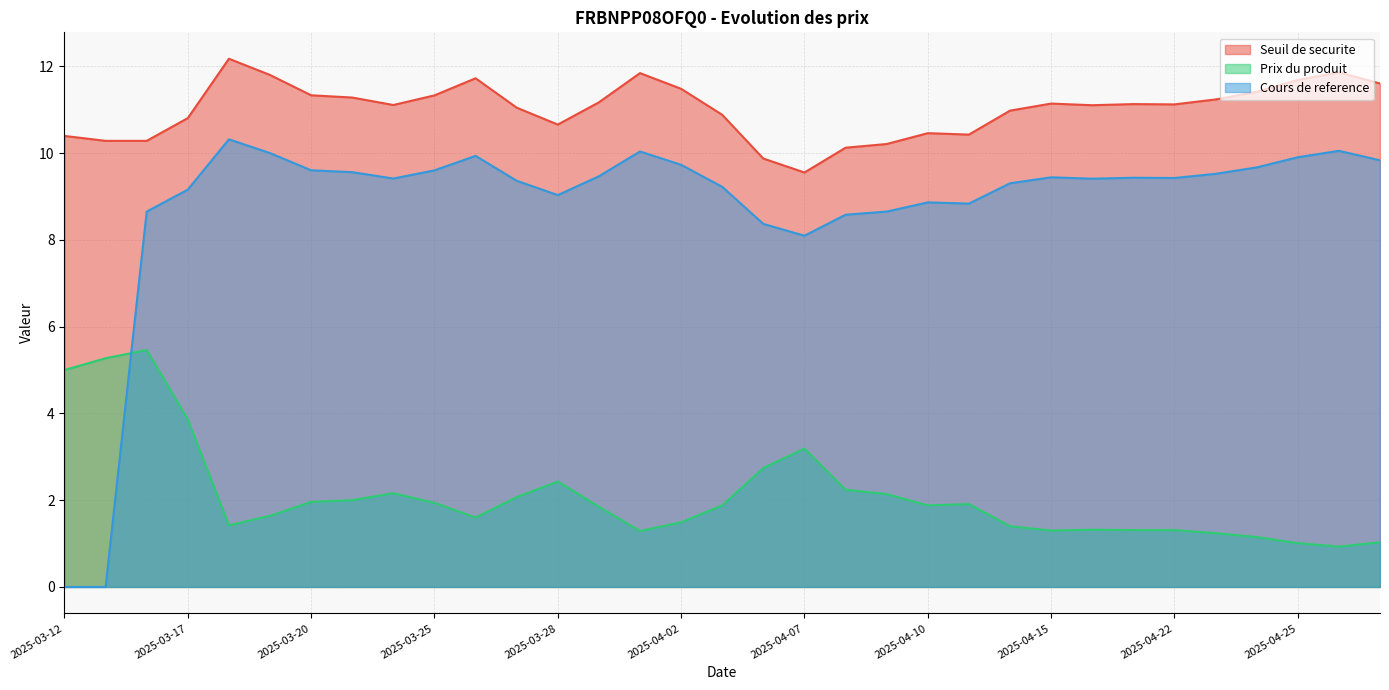

Between 2025-04-08 and 2025-03-18, which is larger?

2025-03-18